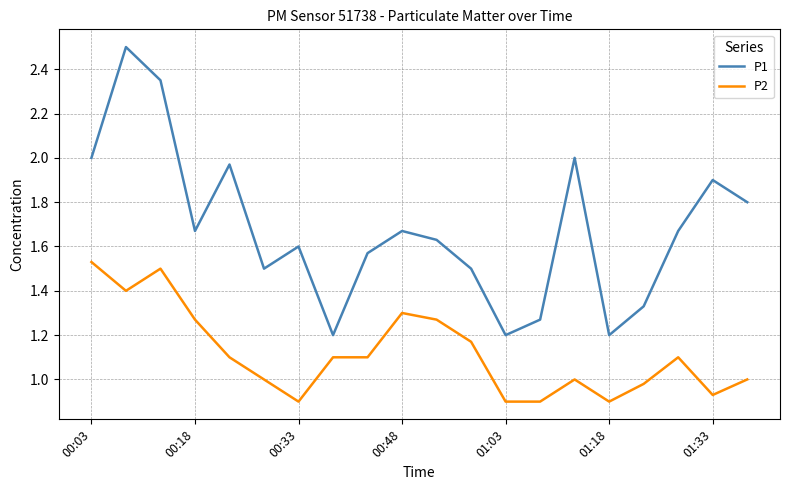

Rank the series by their maximum value, from highest to lowest.

P1, P2